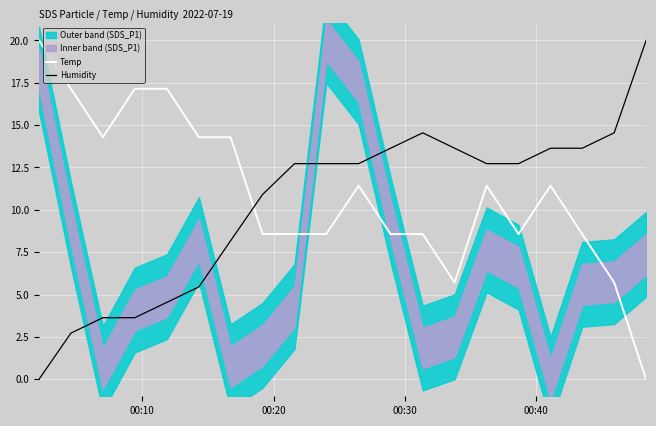

Rank the series by their average value, from lowest to highest.

Humidity, Temp